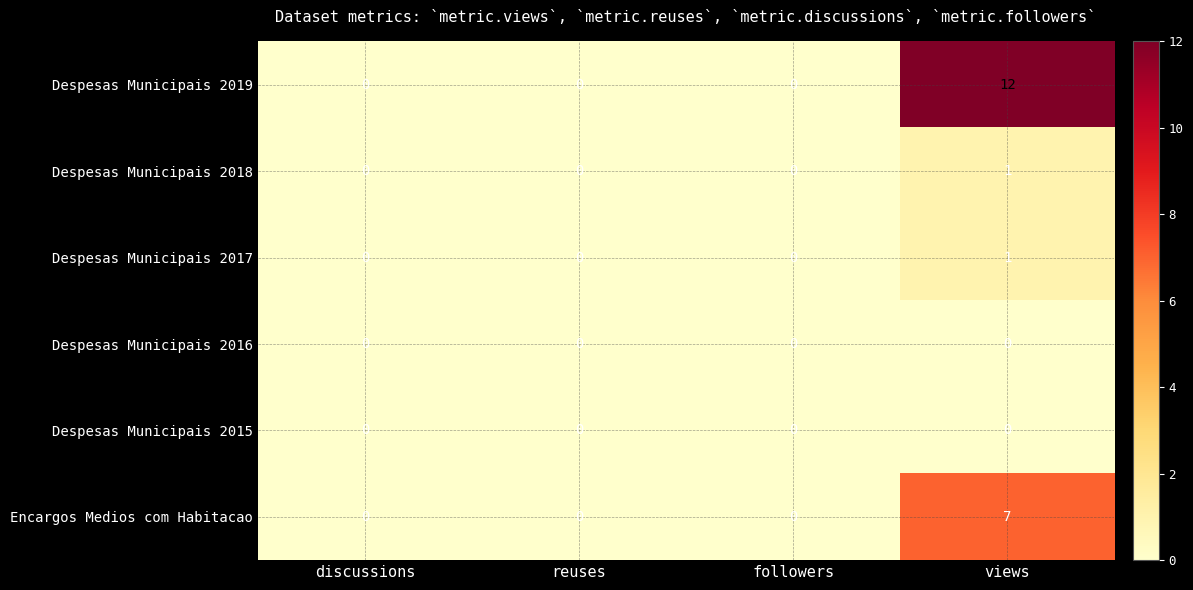

How many values in the Despesas Municipais 2018 series exceed 0?

1